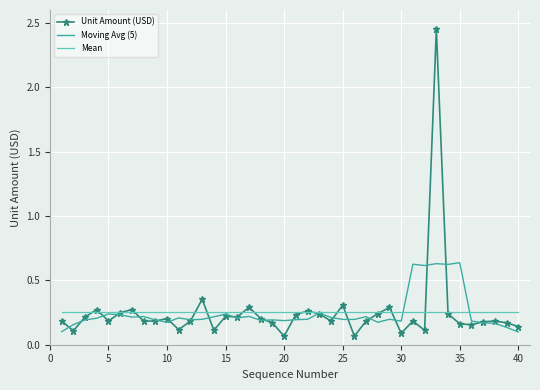

Rank the series by their maximum value, from lowest to highest.

Mean, Moving Avg (5), Unit Amount (USD)